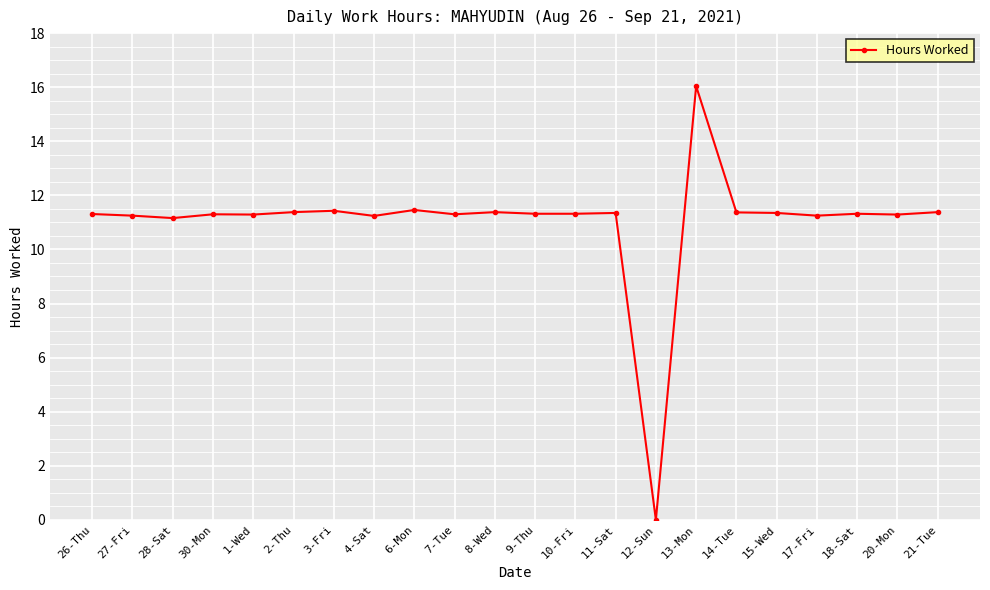

What is the average value?

11.0